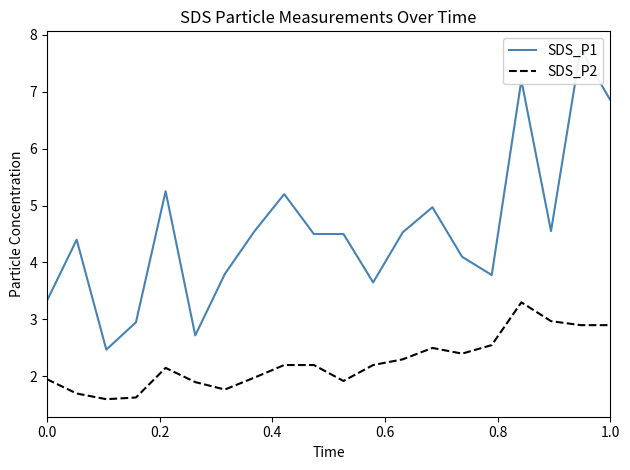

How many interior local peaks does the SDS_P2 series have?

3